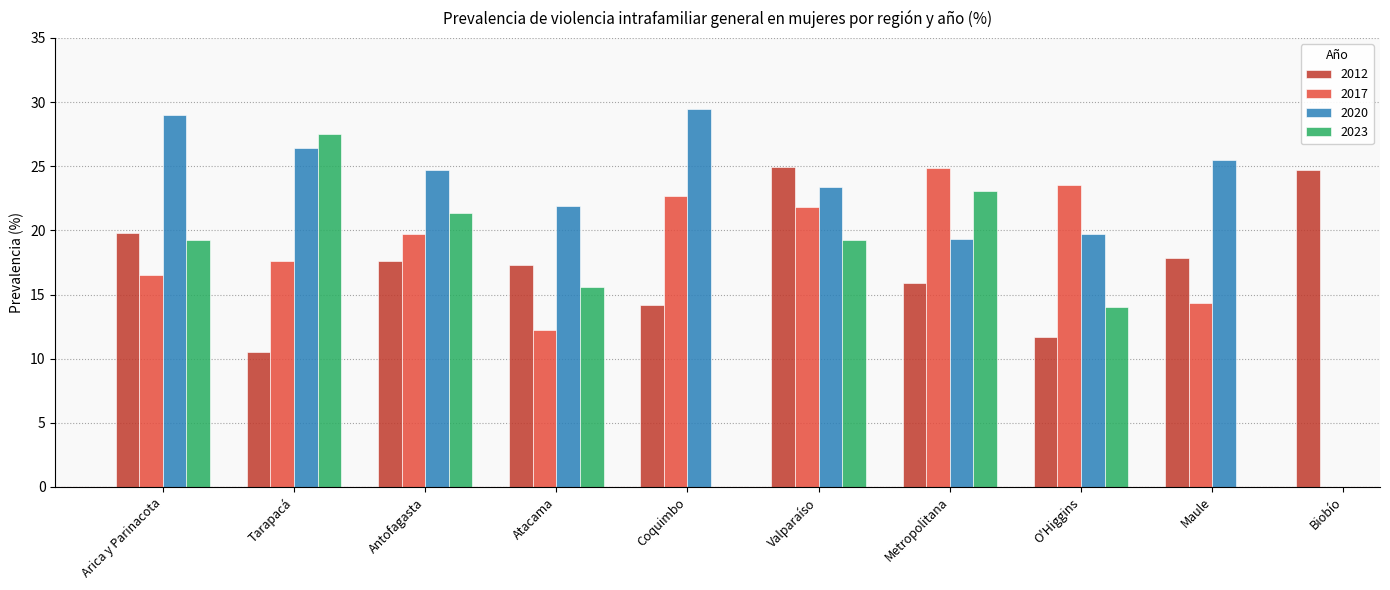

What is the approximate value of 2017 at Metropolitana?

24.9